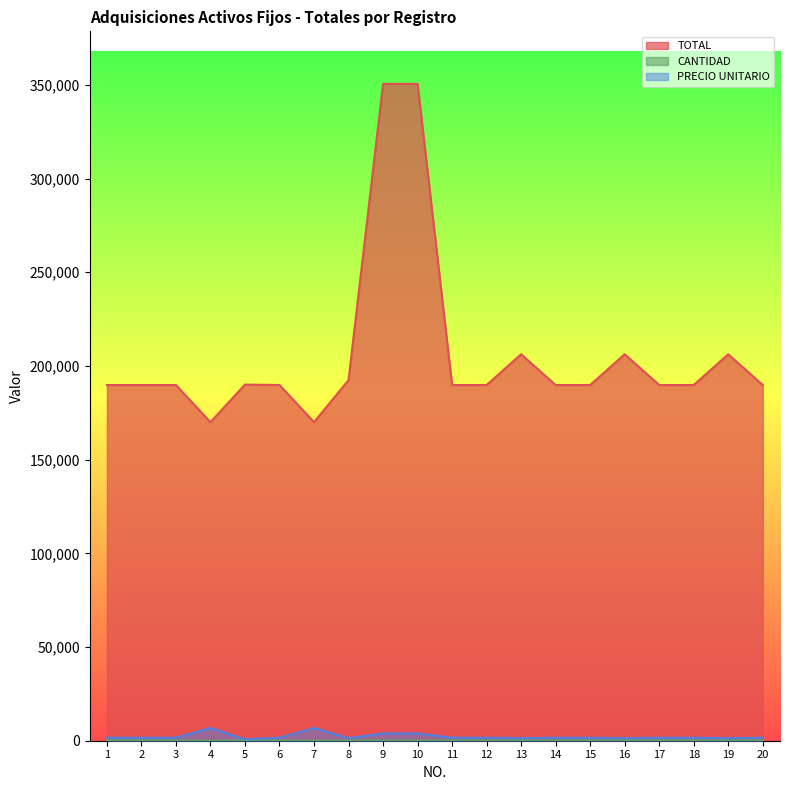

In TOTAL, how many points are lower than both neighbors (excluding endpoints)?

2